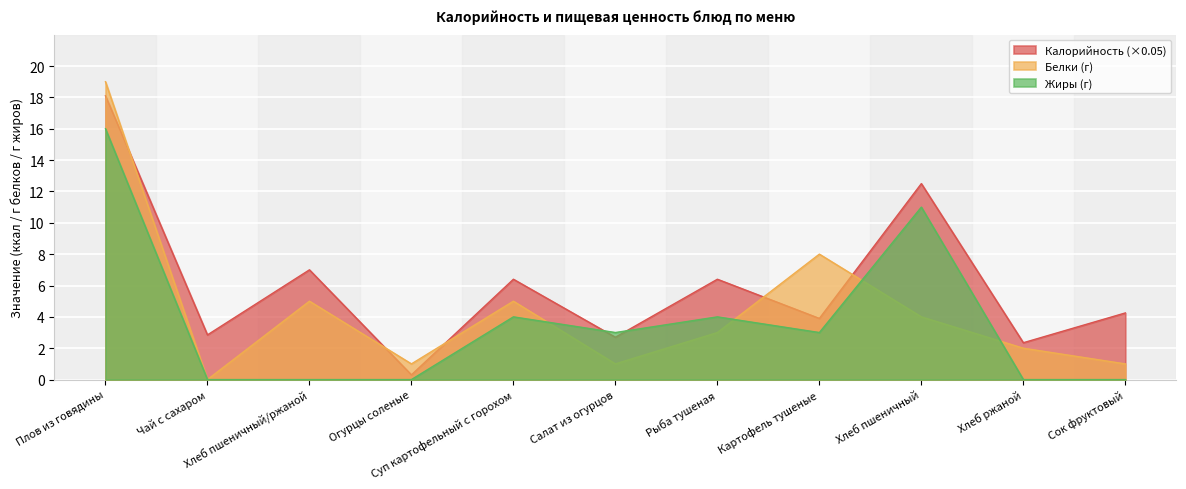

At which category does Калорийность reach its first local peak?

Хлеб пшеничный/ржаной